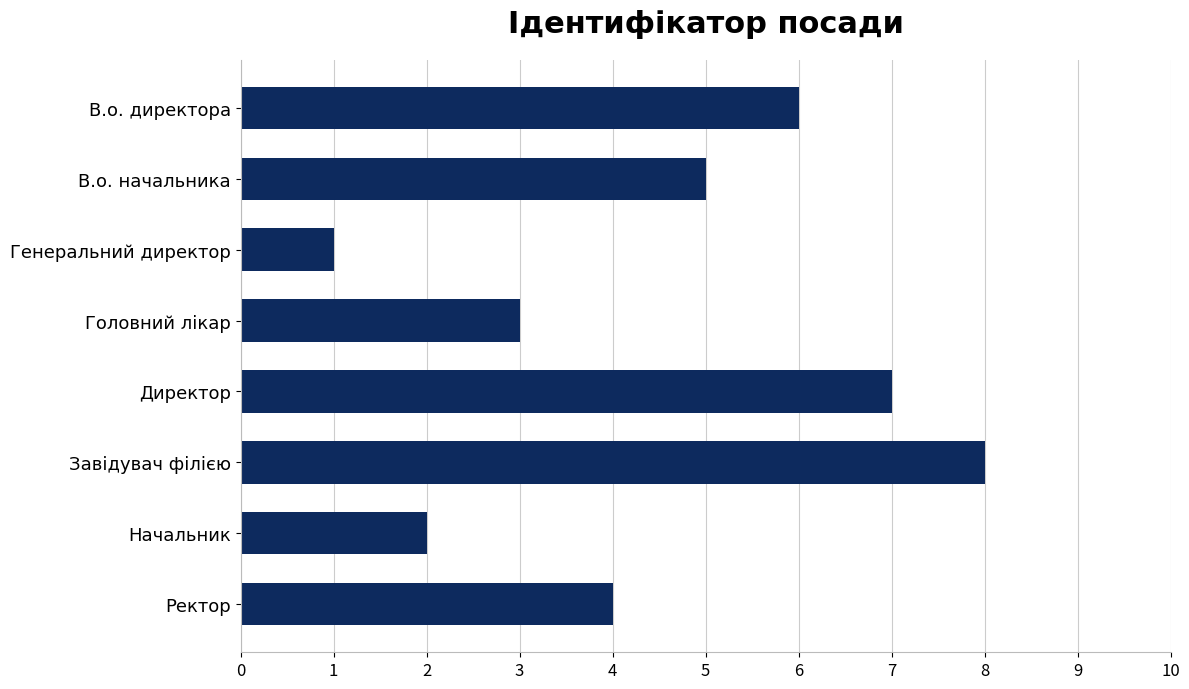

At which category does the chart reach its minimum across all series?

Генеральний директор